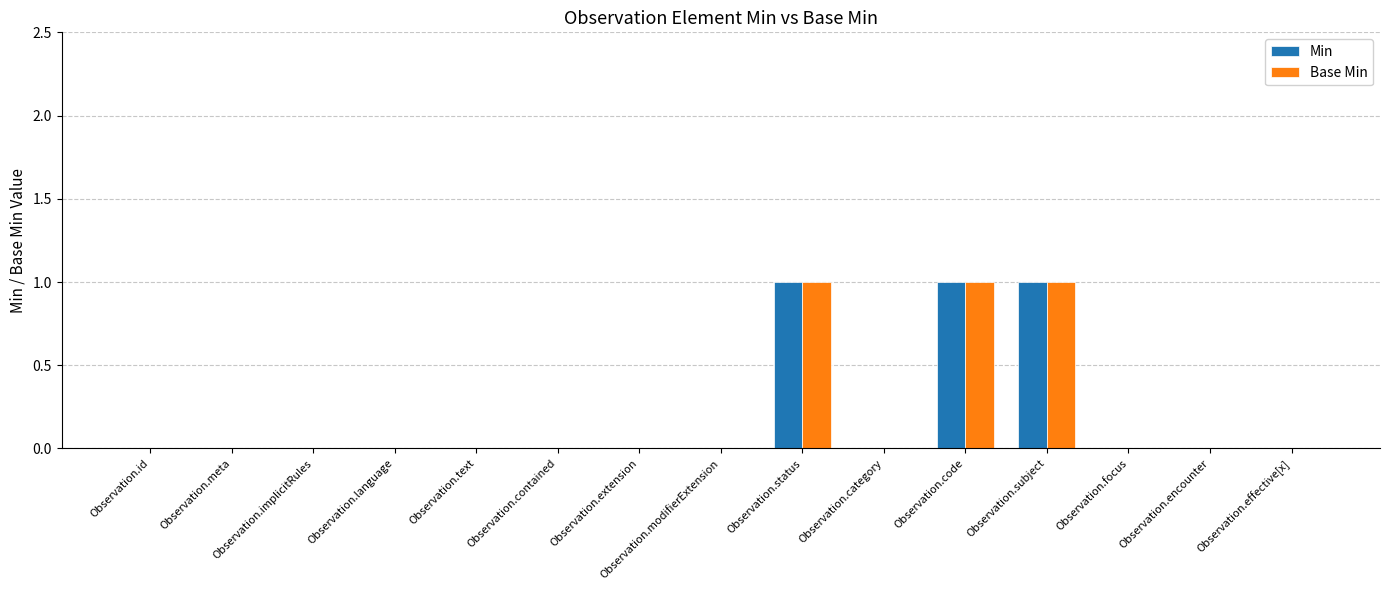

Count the number of data series in this chart.

2